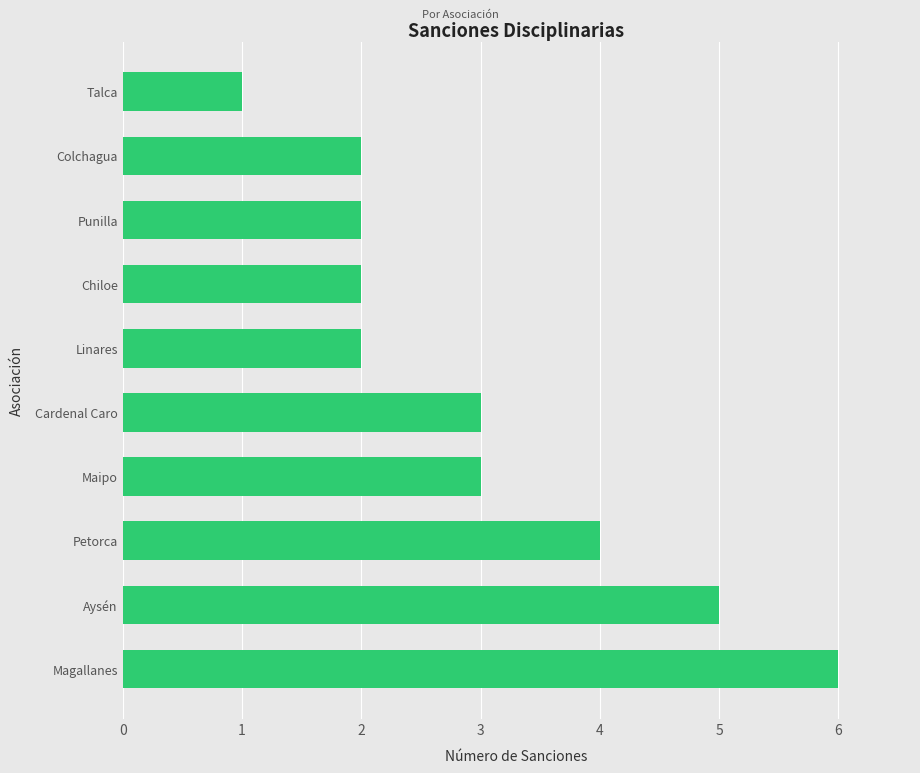

Reading bottom to top, transcribe all the data shown in this chart.

Magallanes=6	Aysén=5	Petorca=4	Maipo=3	Cardenal Caro=3	Linares=2	Chiloe=2	Punilla=2	Colchagua=2	Talca=1